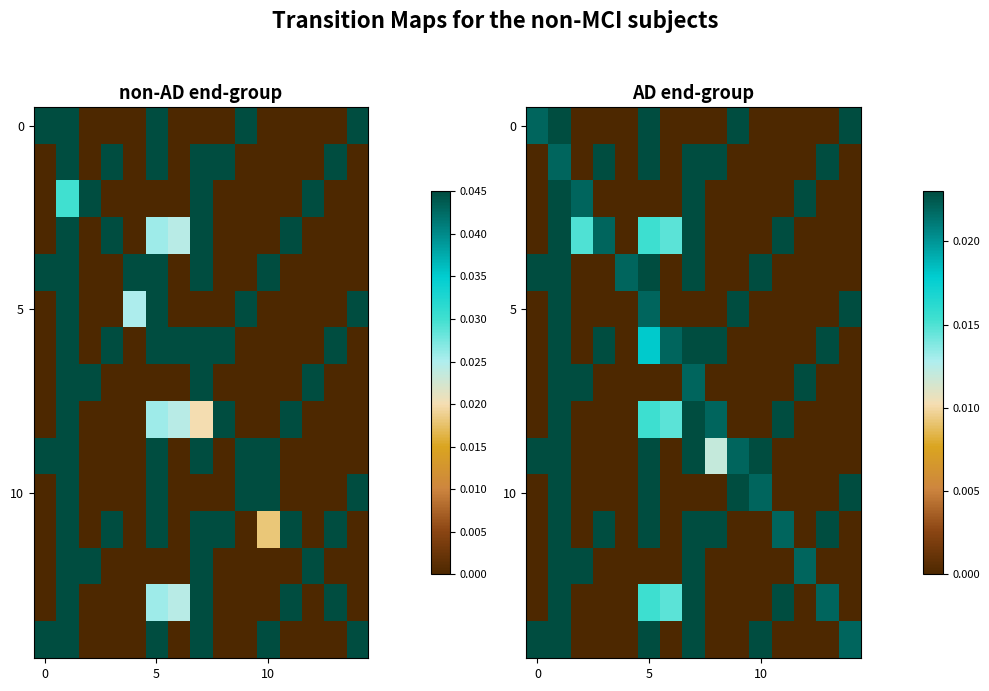

How many series are shown in this chart?

15